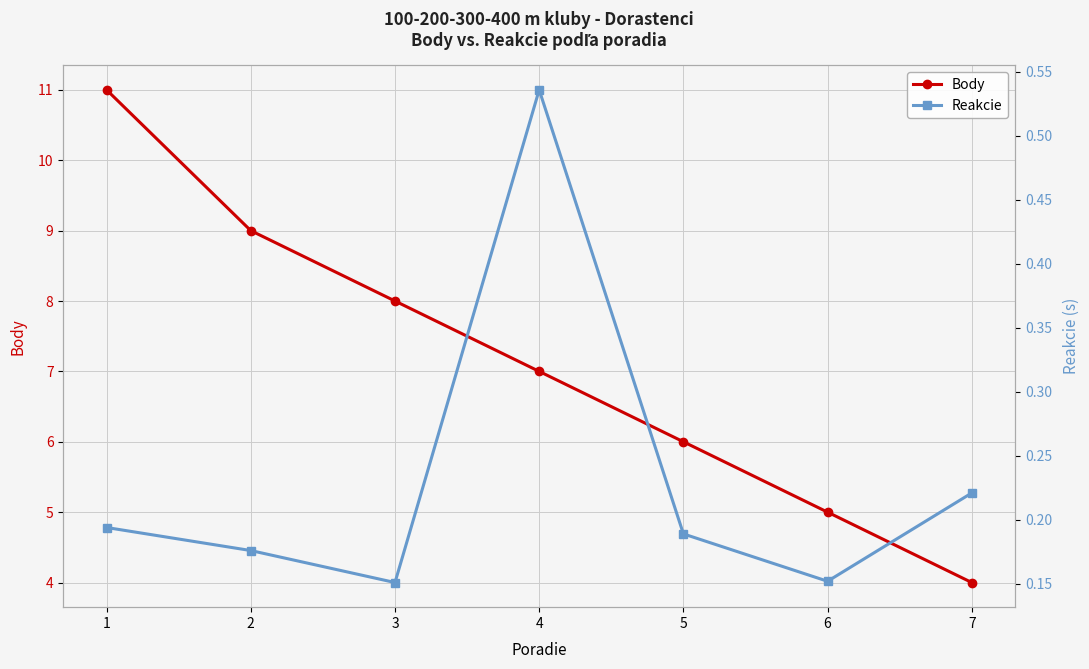

What is the difference between the highest and lowest values at 6?

4.8